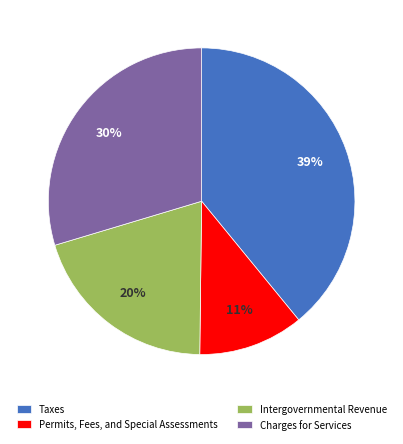

The Permits, Fees, and Special Assessments slice represents 11% of the pie. True or false?

True